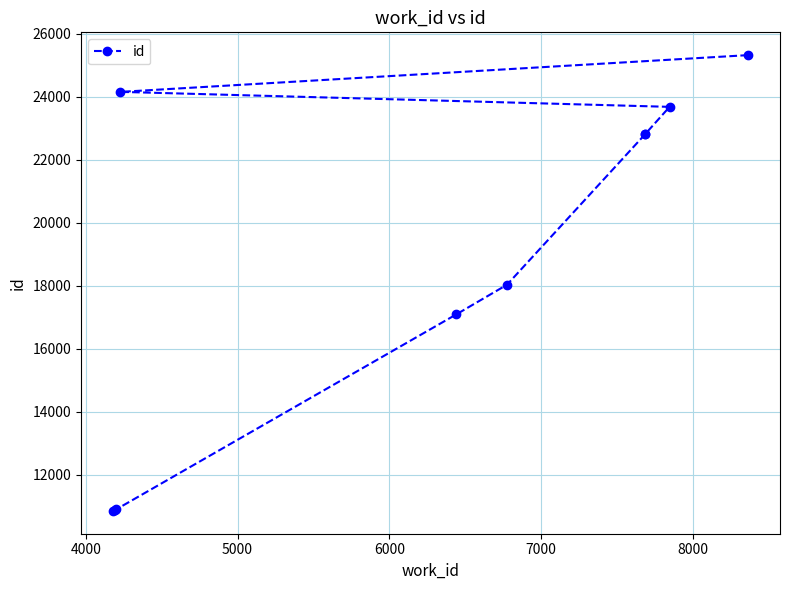

What is the difference between the maximum and minimum values?

14477